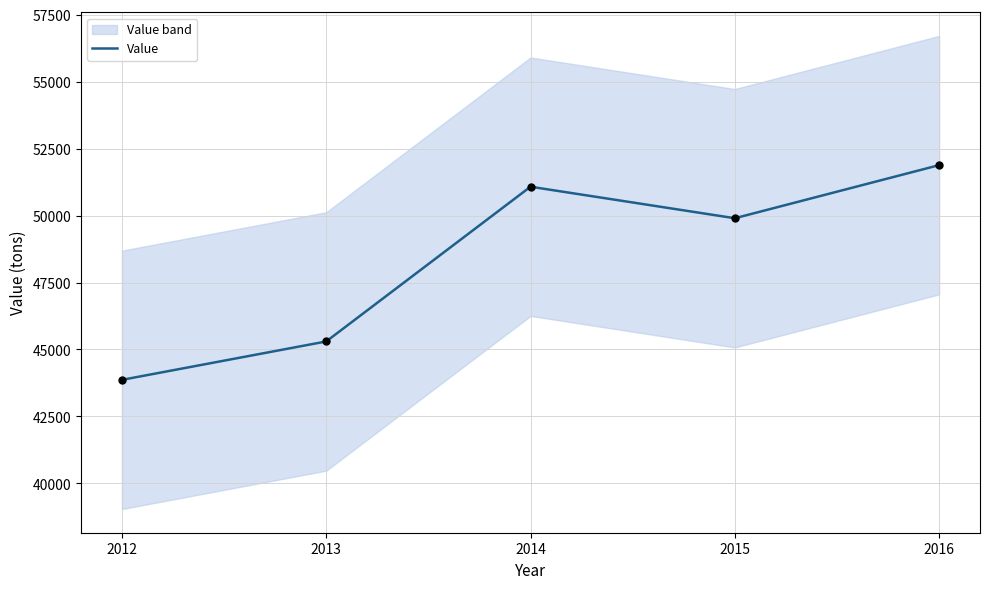

Approximately how many times larger is the value at 2015 compared to 2013?

1.1